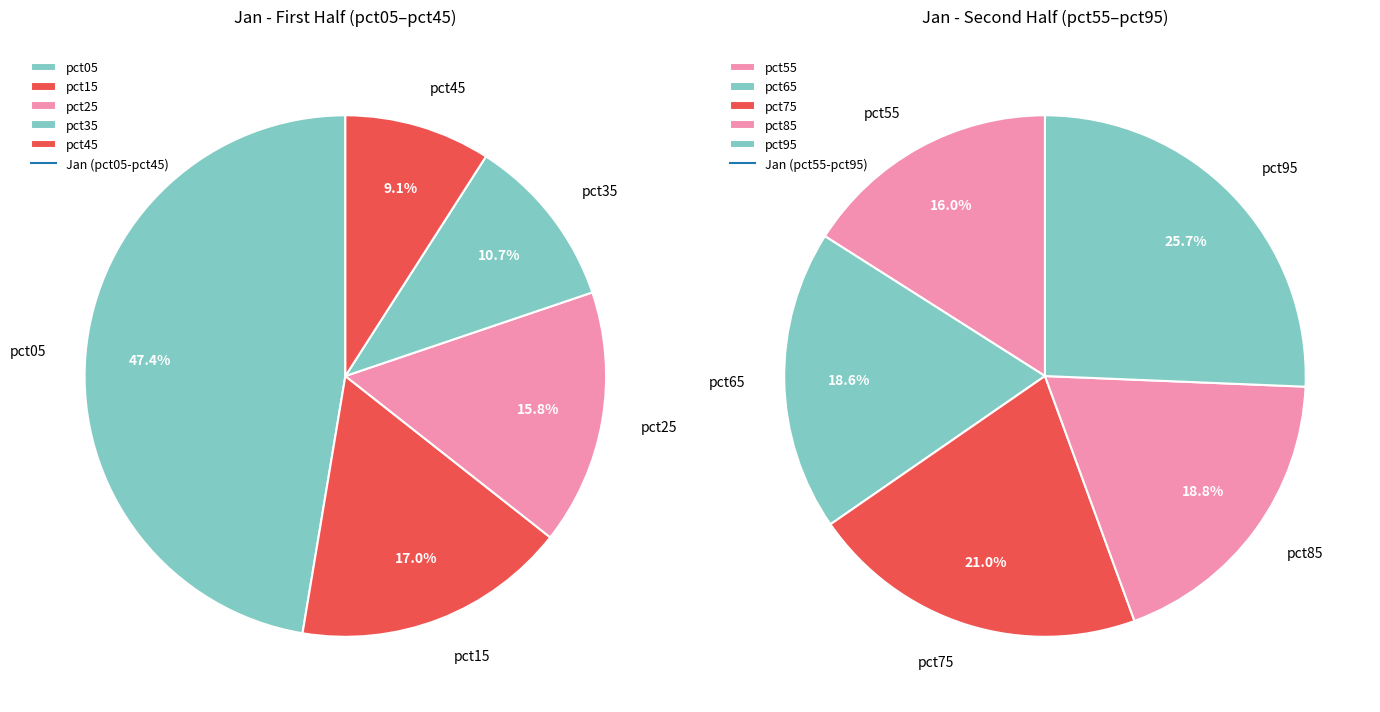

Which slice is the largest?

pct05